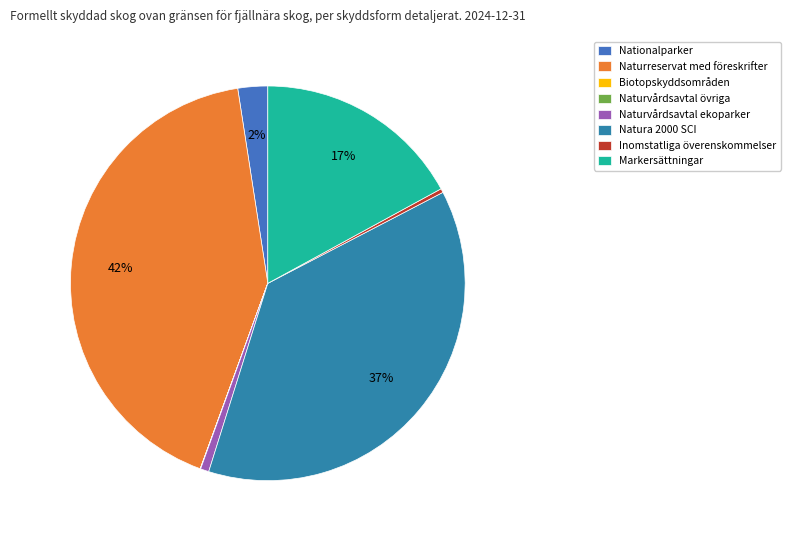

Which category has the smallest portion of the pie?

Biotopskyddsområden